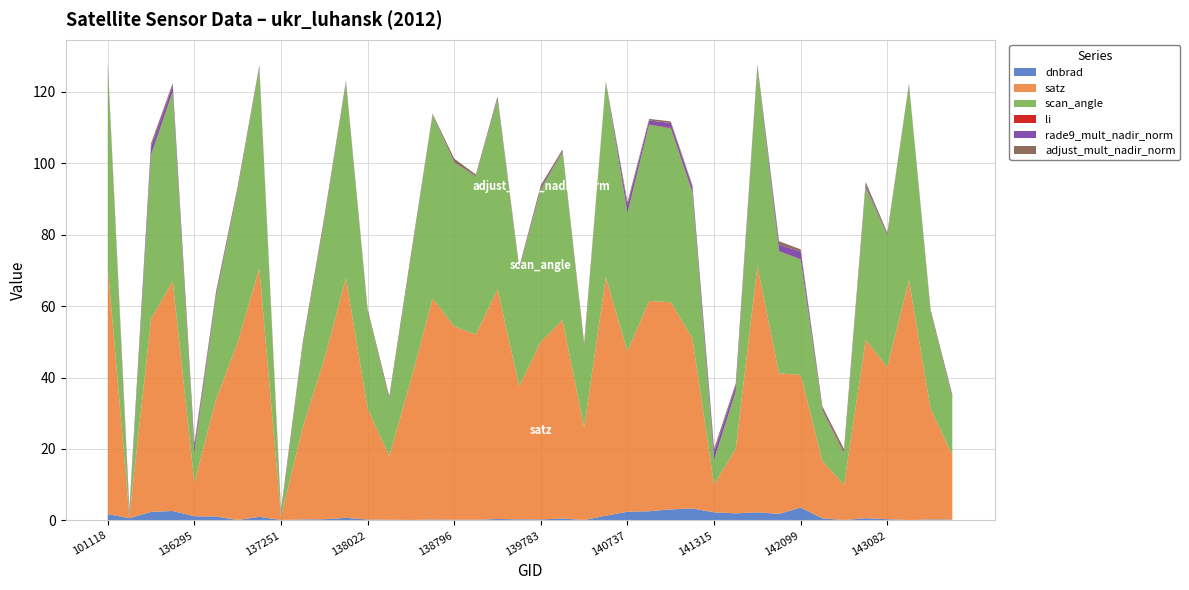

Reading left to right, transcribe all the data shown in this chart.

dnbrad: 101118=1.8	101251=0.6	135717=2.4	135906=2.6	136295=1.2	136480=1.1	136672=0.1	137047=1.0	137251=0.1	137442=0.3	137631=0.3	138010=0.7	138022=0.3	138408=0.2	138603=0.1	138615=0.3	138796=0.2	138809=0.2	138994=0.4	139009=0.3	139783=0.3	139797=0.5	140551=0.1	140565=1.3	140737=2.4	140750=2.6	140920=3.1	140934=3.3	141315=2.3	141507=2.0	141522=2.3	141699=1.8	142099=3.6	142293=0.6	142483=0.1	142871=0.6	143082=0.3	144246=0.1	144263=0.3	144659=0.2
satz: 101118=69.3	101251=0.5	135717=54.0	135906=64.3	136295=9.4	136480=32.8	136672=49.7	137047=69.5	137251=0.8	137442=25.7	137631=44.8	138010=67.1	138022=31.1	138408=17.8	138603=39.2	138615=61.8	138796=54.1	138809=51.9	138994=64.3	139009=37.3	139783=49.7	139797=55.6	140551=25.8	140565=66.8	140737=44.9	140750=58.8	140920=57.9	140934=47.6	141315=7.8	141507=18.1	141522=68.9	141699=39.3	142099=37.1	142293=16.0	142483=9.8	142871=49.9	143082=42.6	144246=67.1	144263=30.9	144659=18.1
scan_angle: 101118=56.0	101251=0.4	135717=45.8	135906=53.0	136295=8.3	136480=28.6	136672=42.5	137047=56.1	137251=0.8	137442=22.6	137631=38.6	138010=54.7	138022=27.2	138408=15.8	138603=34.0	138615=51.4	138796=45.8	138809=44.2	138994=53.0	139009=32.5	139783=42.5	139797=46.9	140551=22.7	140565=54.5	140737=38.7	140750=49.3	140920=48.7	140934=40.8	141315=6.9	141507=16.0	141522=55.7	141699=34.1	142099=32.3	142293=14.1	142483=8.7	142871=42.6	143082=36.8	144246=54.7	144263=27.0	144659=15.9
li: 101118=0.0	101251=0.0	135717=0.1	135906=0.1	136295=0.0	136480=0.0	136672=0.0	137047=0.0	137251=0.0	137442=0.0	137631=0.0	138010=0.0	138022=0.0	138408=0.0	138603=0.0	138615=0.0	138796=0.0	138809=0.0	138994=0.0	139009=0.0	139783=0.0	139797=0.0	140551=0.0	140565=0.0	140737=0.1	140750=0.0	140920=0.2	140934=0.1	141315=0.1	141507=0.1	141522=0.1	141699=0.1	142099=0.0	142293=0.0	142483=0.0	142871=0.0	143082=0.0	144246=0.0	144263=0.0	144659=0.0
rade9_mult_nadir_norm: 101118=0.7	101251=0.6	135717=2.3	135906=1.7	136295=1.4	136480=0.8	136672=0.1	137047=0.4	137251=0.1	137442=0.2	137631=0.3	138010=0.3	138022=0.1	138408=0.1	138603=0.1	138615=0.1	138796=0.2	138809=0.1	138994=0.3	139009=0.2	139783=0.3	139797=0.3	140551=0.1	140565=0.2	140737=2.2	140750=1.2	140920=1.4	140934=1.5	141315=2.1	141507=1.5	141522=0.4	141699=1.8	142099=2.2	142293=0.4	142483=0.1	142871=0.6	143082=0.2	144246=0.0	144263=0.2	144659=0.2
adjust_mult_nadir_norm: 101118=0.4	101251=1.0	135717=0.9	135906=0.7	136295=1.2	136480=0.7	136672=1.0	137047=0.4	137251=1.0	137442=0.9	137631=0.9	138010=0.4	138022=0.5	138408=0.7	138603=1.0	138615=0.3	138796=0.9	138809=0.5	138994=0.7	139009=0.6	139783=1.0	139797=0.5	140551=0.9	140565=0.1	140737=0.9	140750=0.5	140920=0.4	140934=0.4	141315=0.9	141507=0.7	141522=0.2	141699=1.0	142099=0.6	142293=0.8	142483=1.2	142871=1.0	143082=0.6	144246=0.4	144263=0.5	144659=0.7